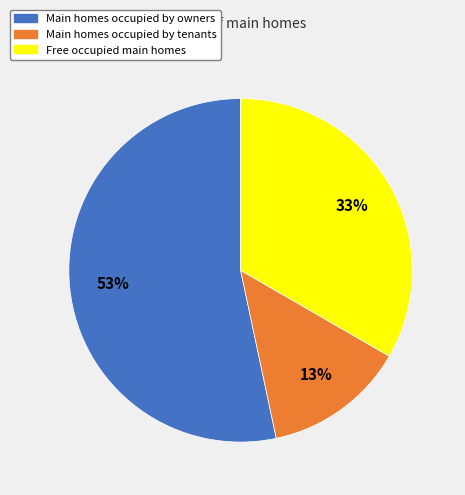

Is there any slice that represents more than half of the pie?

Yes